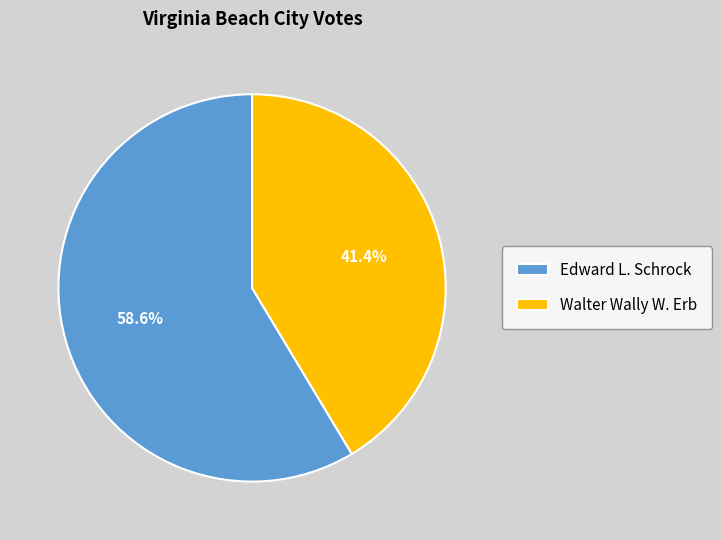

Rank the categories by value from highest to lowest.

Edward L. Schrock, Walter Wally W. Erb